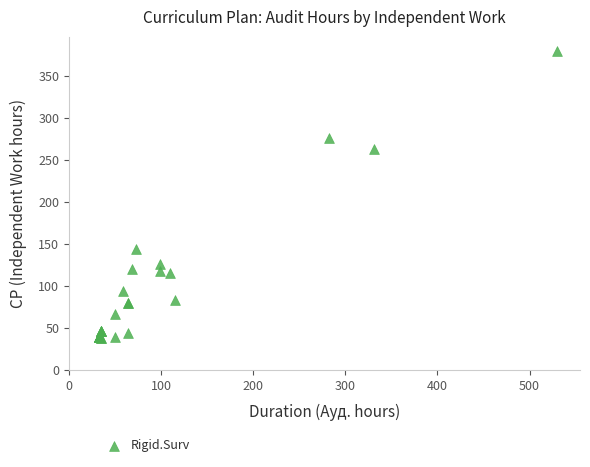

What Y value in the scatter plot is closest to 208?

262.5